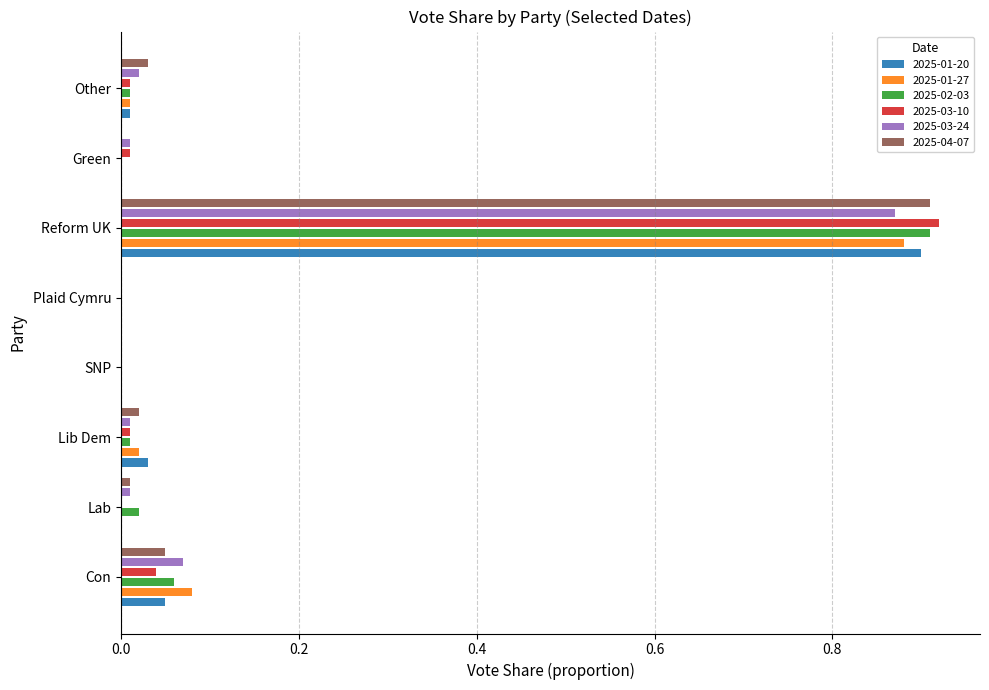

True or false: 2025-03-24 has a value of 0.0 at Other.

True